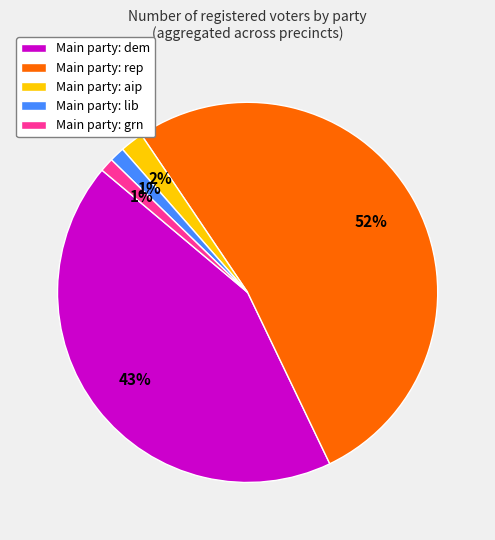

Which slice is the largest?

Main party: rep